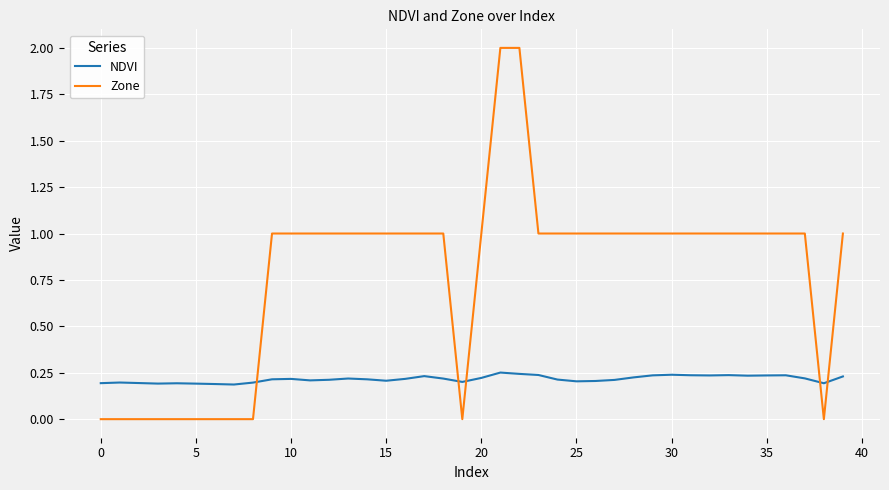

Which series has the largest total across all categories?

Zone